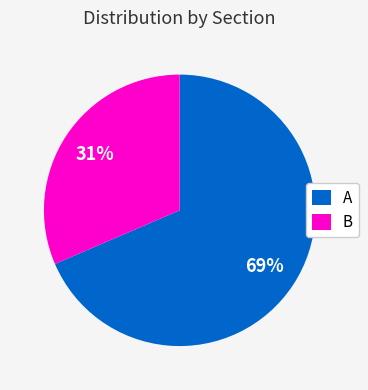

True or false: A accounts for 69% of the total.

True